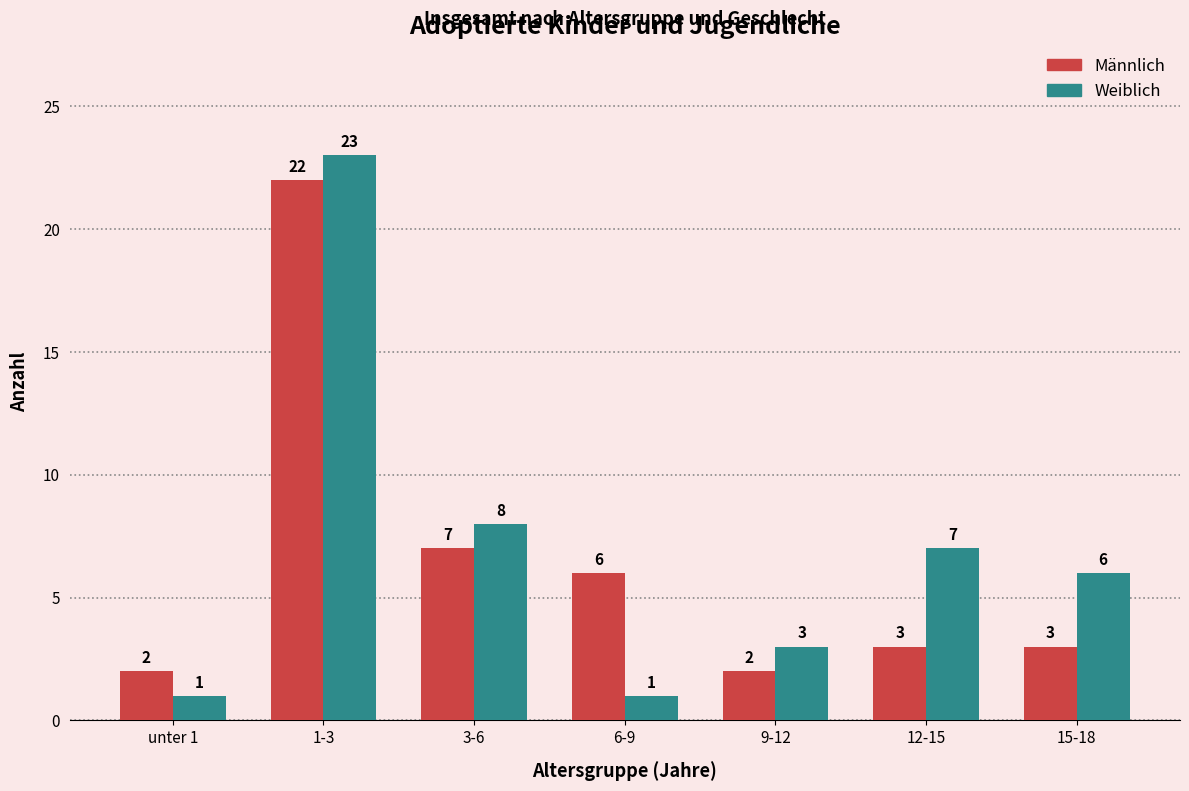

How many data points in Männlich are less than 3?

2